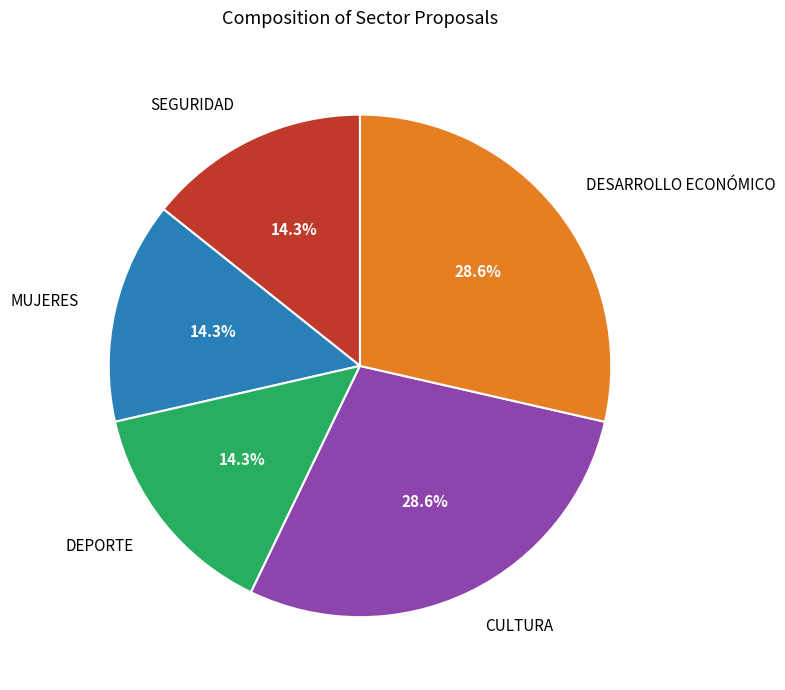

How much of the chart is everything except DESARROLLO ECONÓMICO?

71.4%